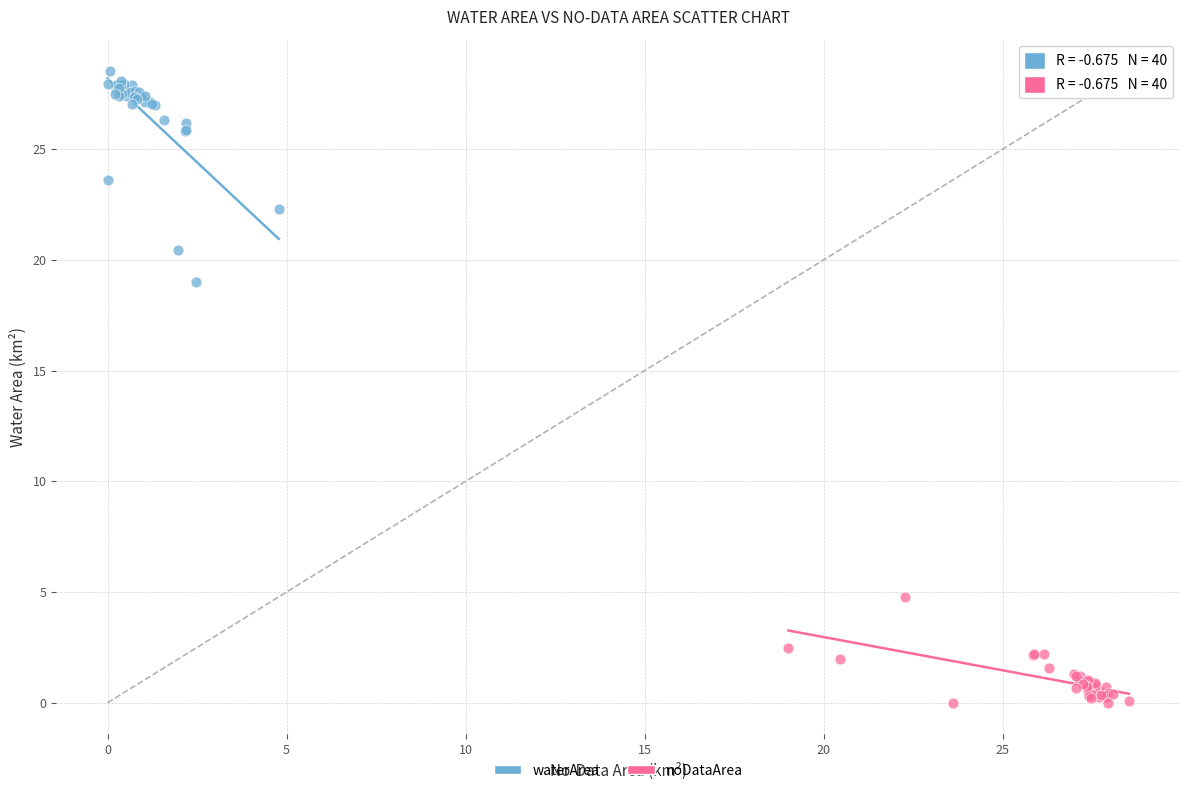

Which series has the largest Y range (max minus min)?

waterArea